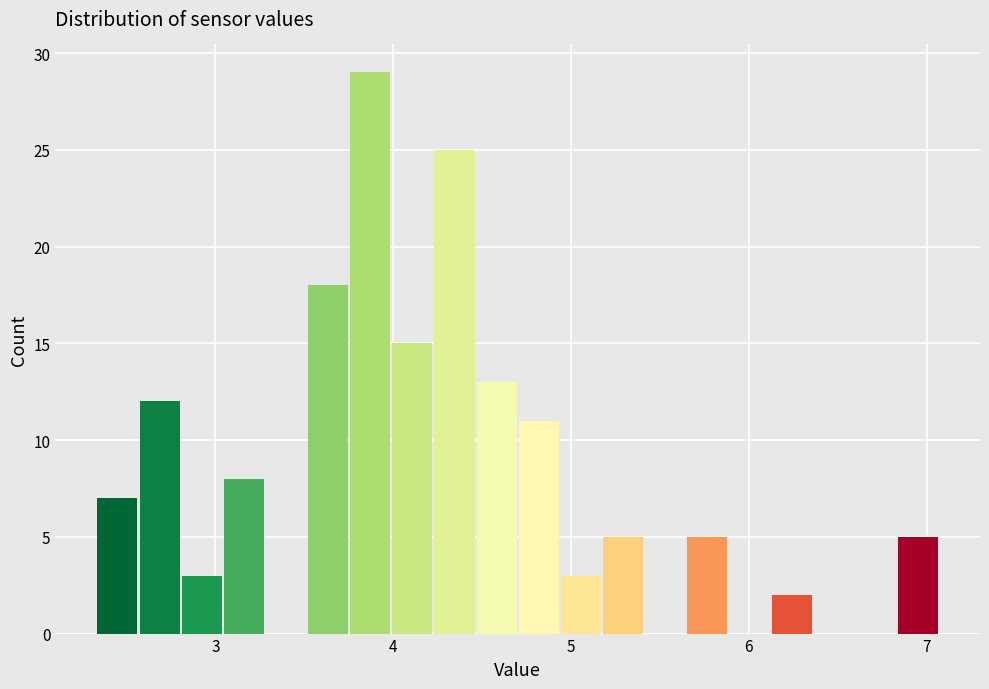

Around what value on the x-axis is the tallest bar? Give the approximate position of its centre, as read against the axis.

3.9